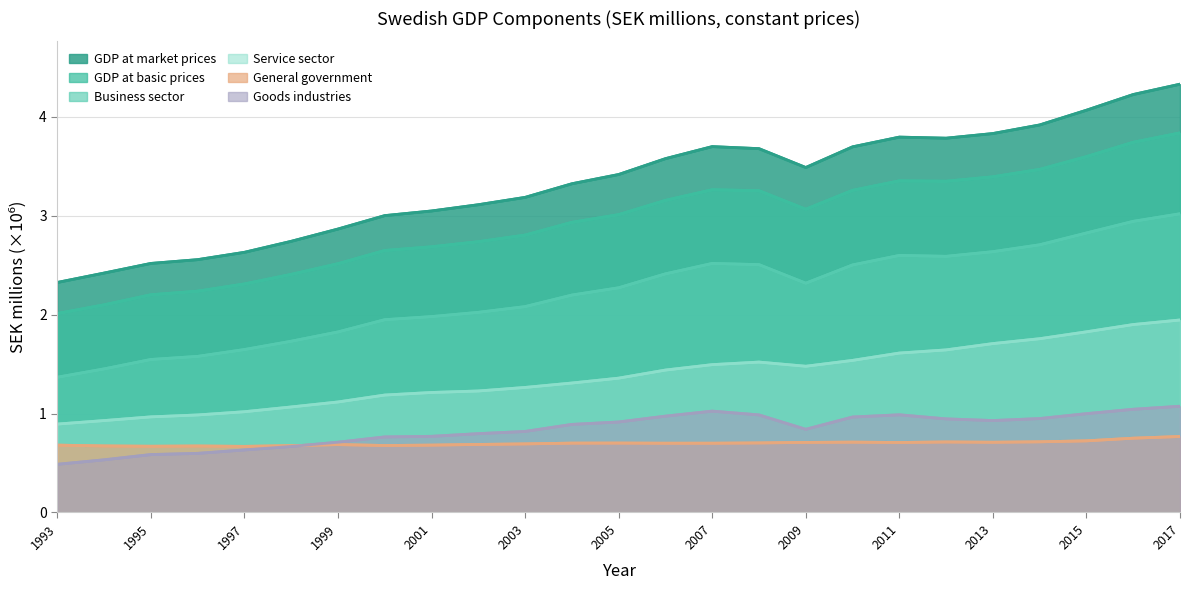

List the series in order of their peak value, highest first.

GDP at market prices, GDP at basic prices, Business sector, Service sector, Goods industries, General government